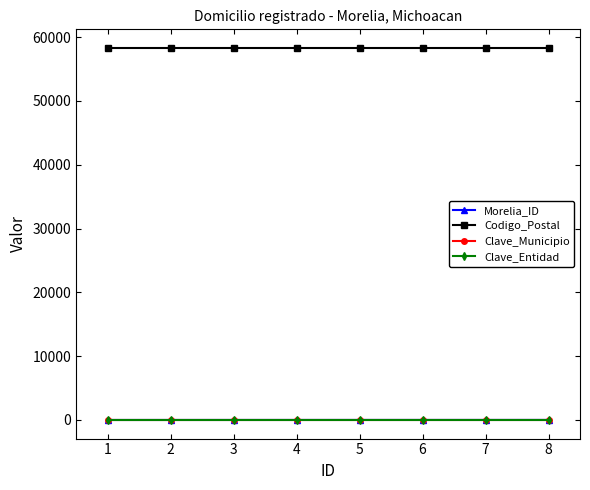

Which series has the largest total across all categories?

Codigo_Postal